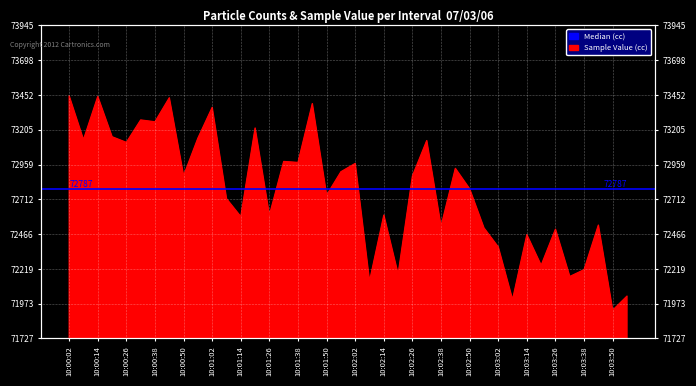

Does the chart display data point markers on the line(s)?

No